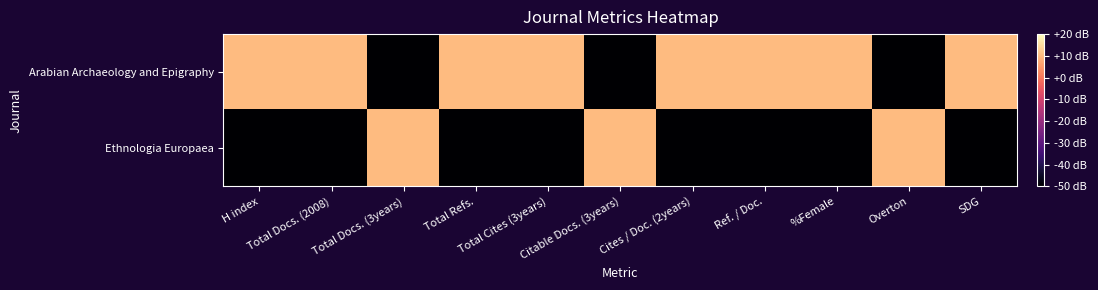

Reading left to right, extract all data points from this chart.

Arabian Archaeology and Epigraphy: H index=10	Total Docs. (2008)=10	Total Docs. (3years)=-50	Total Refs.=10	Total Cites (3years)=10	Citable Docs. (3years)=-50	Cites / Doc. (2years)=10	Ref. / Doc.=10	%Female=10	Overton=-50	SDG=10
Ethnologia Europaea: H index=-50	Total Docs. (2008)=-50	Total Docs. (3years)=10	Total Refs.=-50	Total Cites (3years)=-50	Citable Docs. (3years)=10	Cites / Doc. (2years)=-50	Ref. / Doc.=-50	%Female=-50	Overton=10	SDG=-50